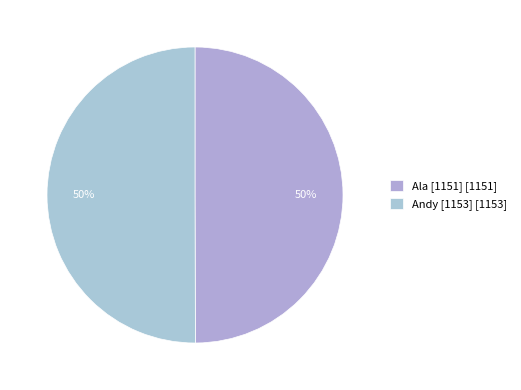

Combined, do Ala [1151] and Andy [1153] account for over 50%?

Yes